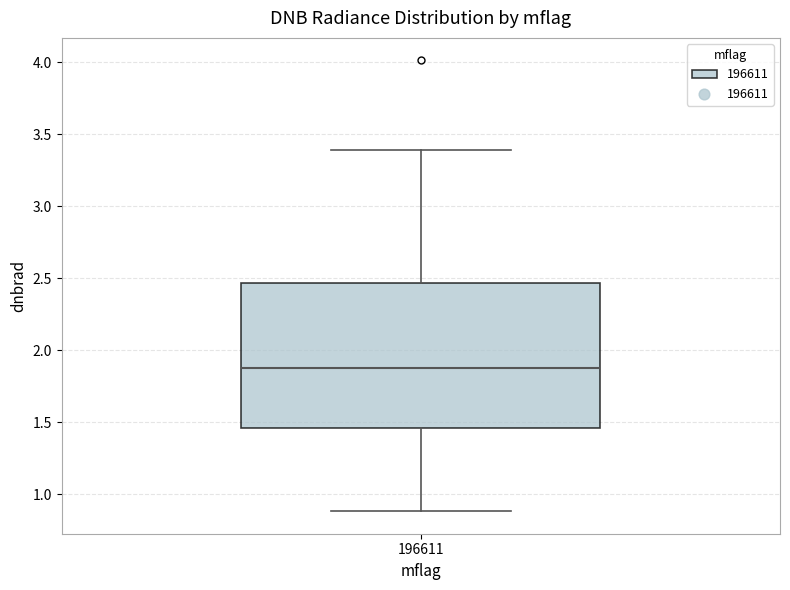

Where is the upper edge of the box at x = 196611 on the y-axis? The values are not printed on the chart, so give them approximately, as read against the axis.

2.45